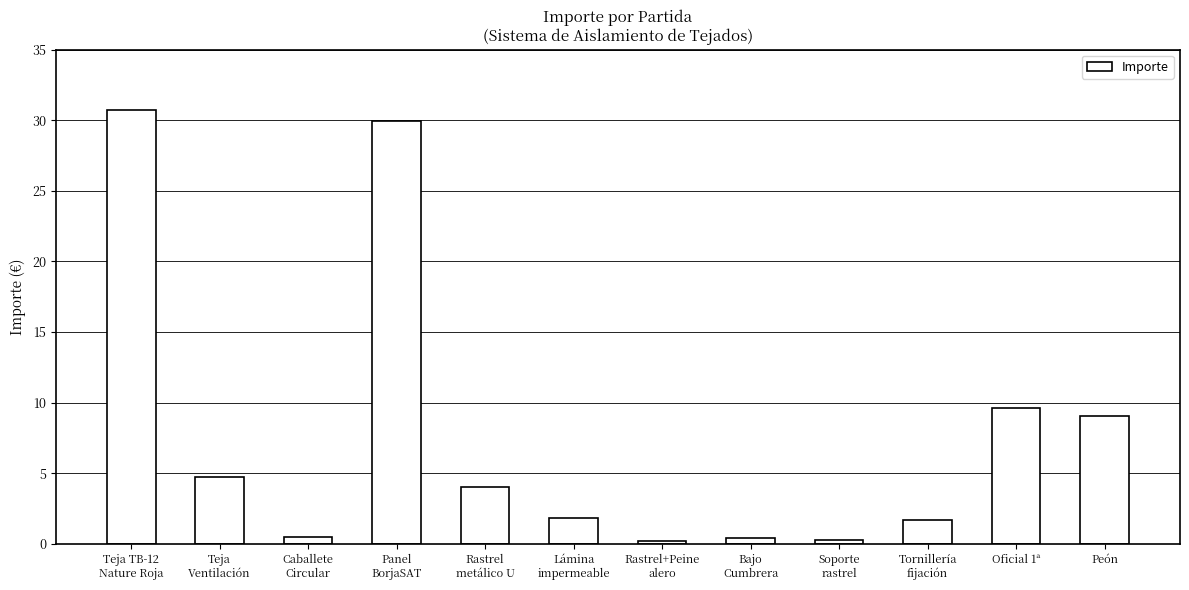

What is the maximum value shown in the chart?

30.7